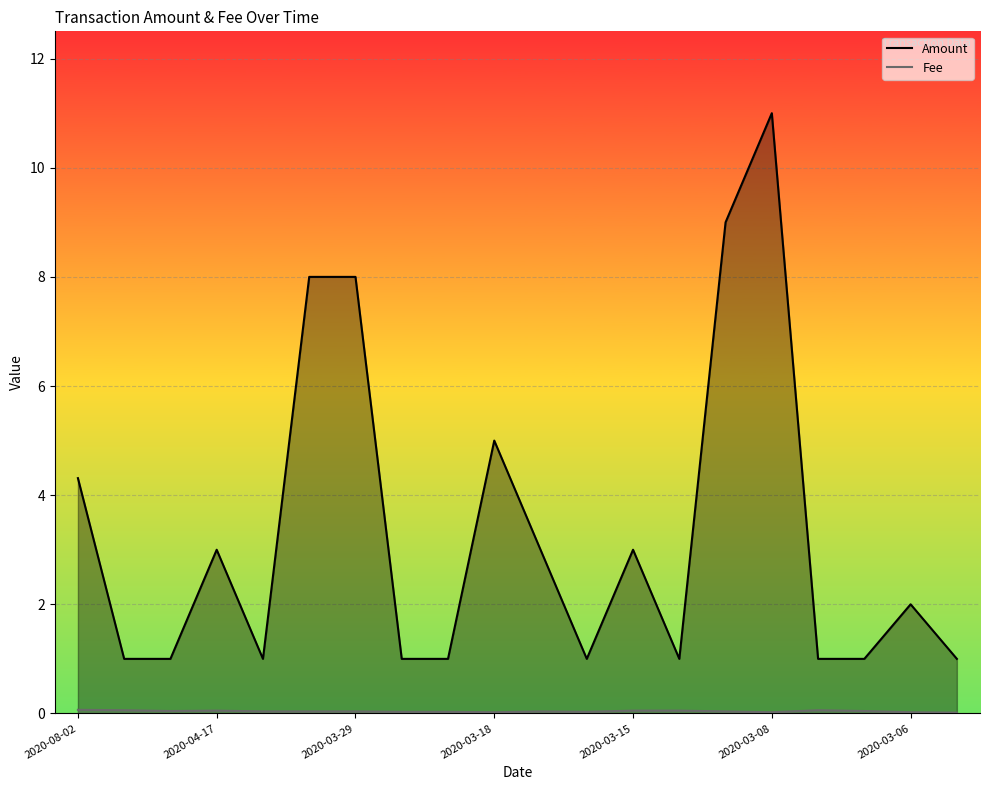

What is the minimum value for Amount?

1.0